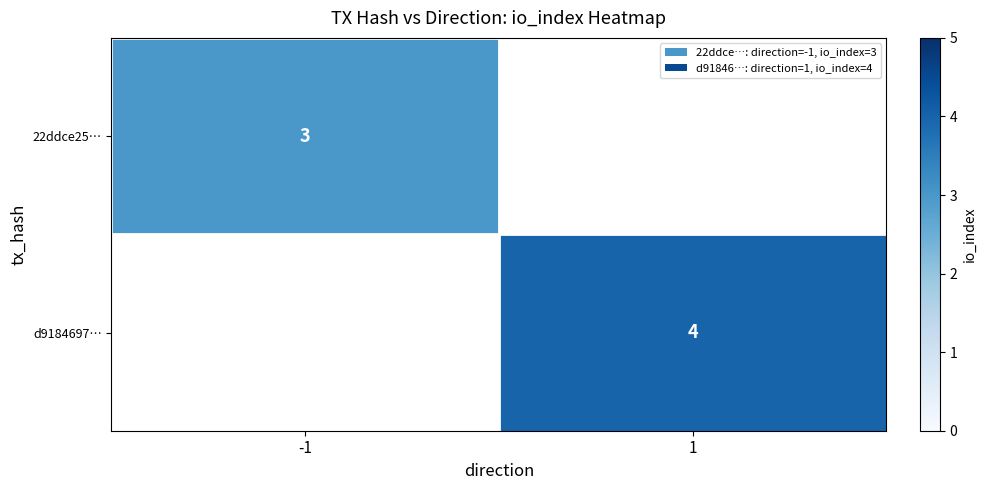

Between 1 and -1, which is larger?

-1